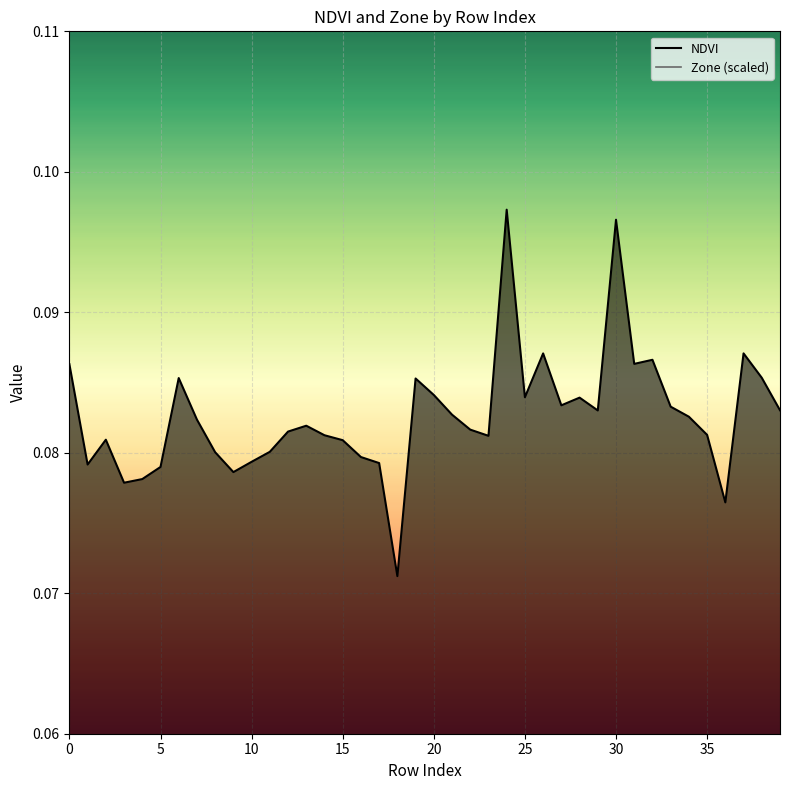

Where is the first local minimum for Zone (scaled)?

18